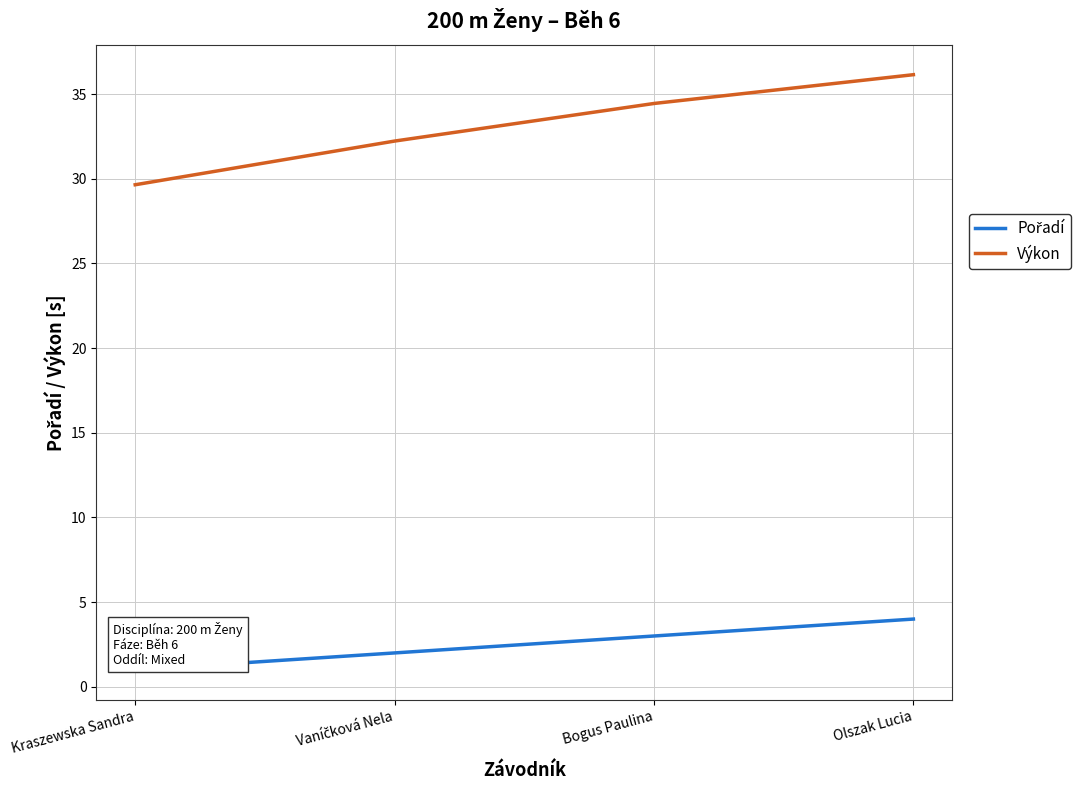

What is the sum of the Výkon values at Olszak Lucia and Kraszewska Sandra?

65.8